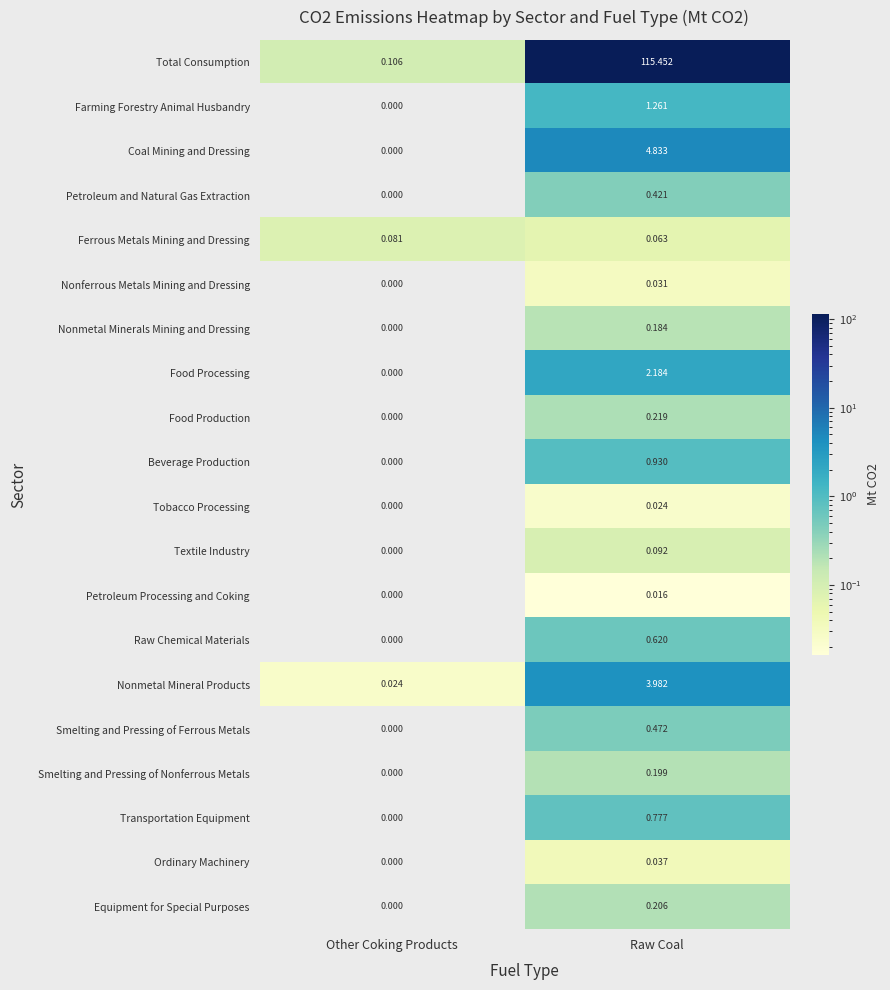

Rank the series by their maximum value, from lowest to highest.

Petroleum Processing and Coking, Tobacco Processing, Nonferrous Metals Mining and Dressing, Ordinary Machinery, Ferrous Metals Mining and Dressing, Textile Industry, Nonmetal Minerals Mining and Dressing, Smelting and Pressing of Nonferrous Metals, Equipment for Special Purposes, Food Production, Petroleum and Natural Gas Extraction, Smelting and Pressing of Ferrous Metals, Raw Chemical Materials, Transportation Equipment, Beverage Production, Farming Forestry Animal Husbandry, Food Processing, Nonmetal Mineral Products, Coal Mining and Dressing, Total Consumption